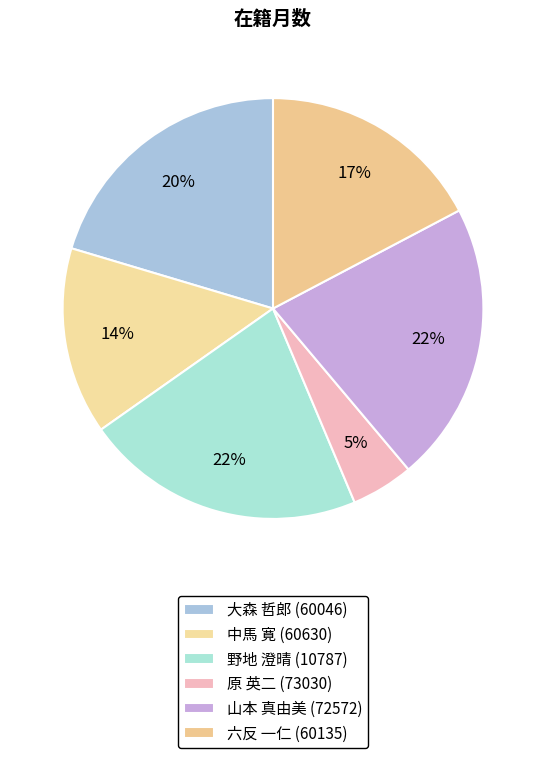

To the nearest percent, what portion does 大森 哲郎 (60046) represent?

20%